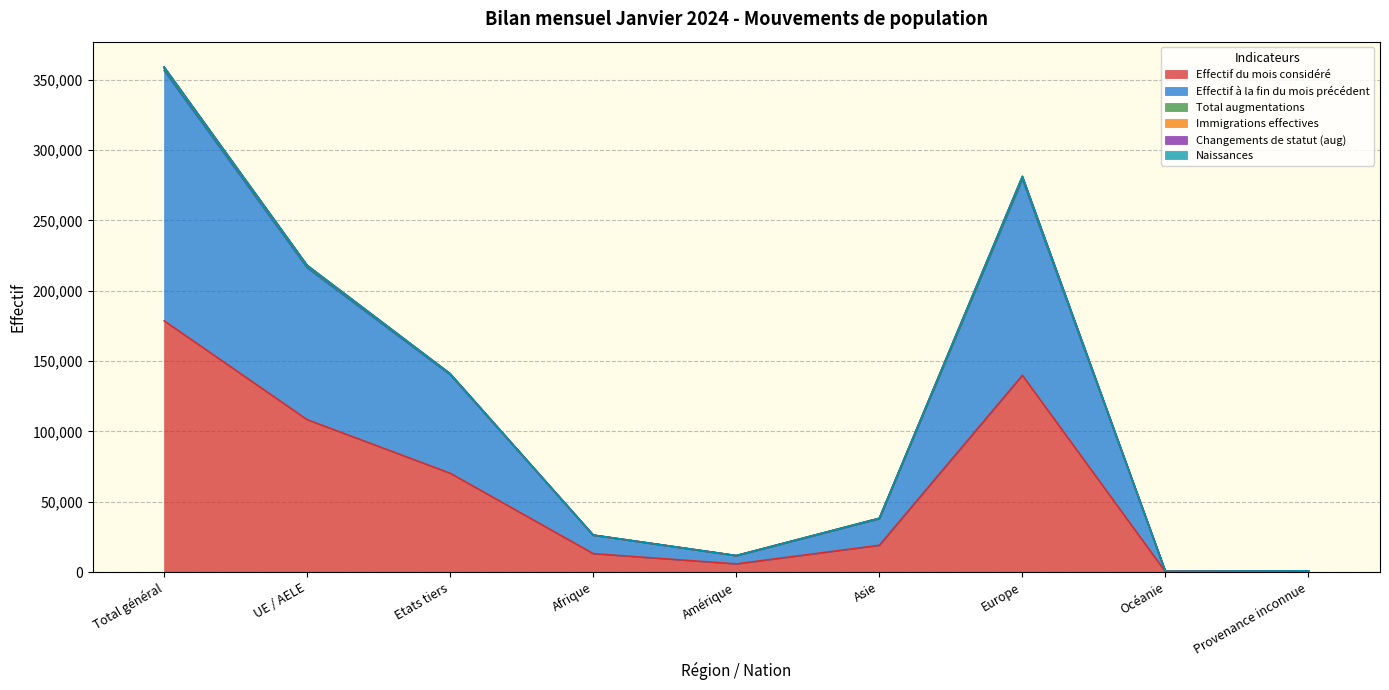

At which category does Total augmentations reach its first local valley?

Amérique